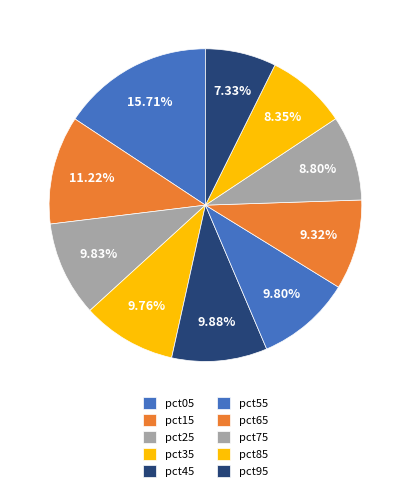

How much of the chart is everything except pct55?

90.2%